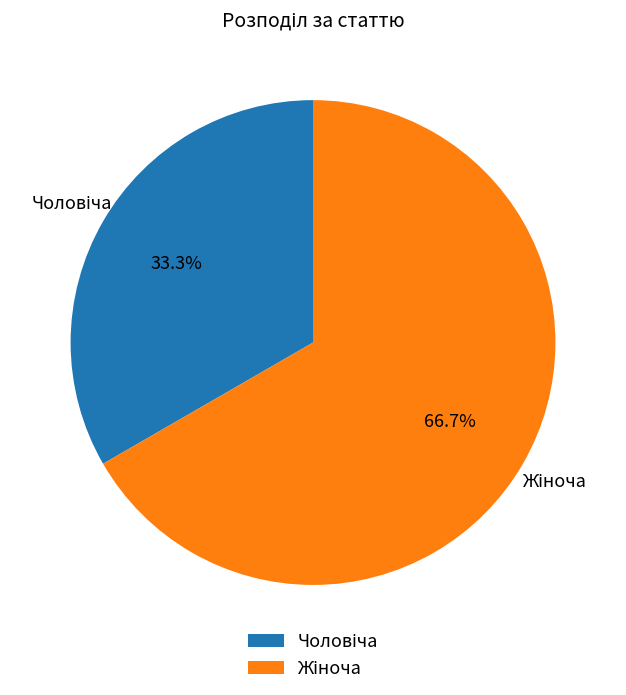

Does any single category account for the majority?

Yes